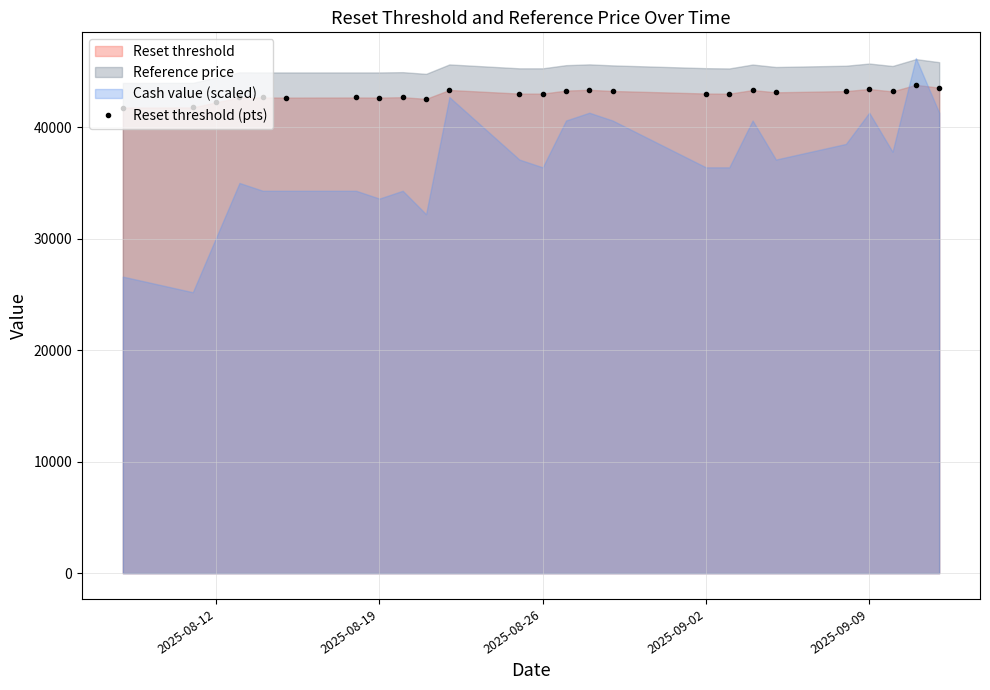

How many points are lower than both their immediate neighbors (excluding endpoints)?

7